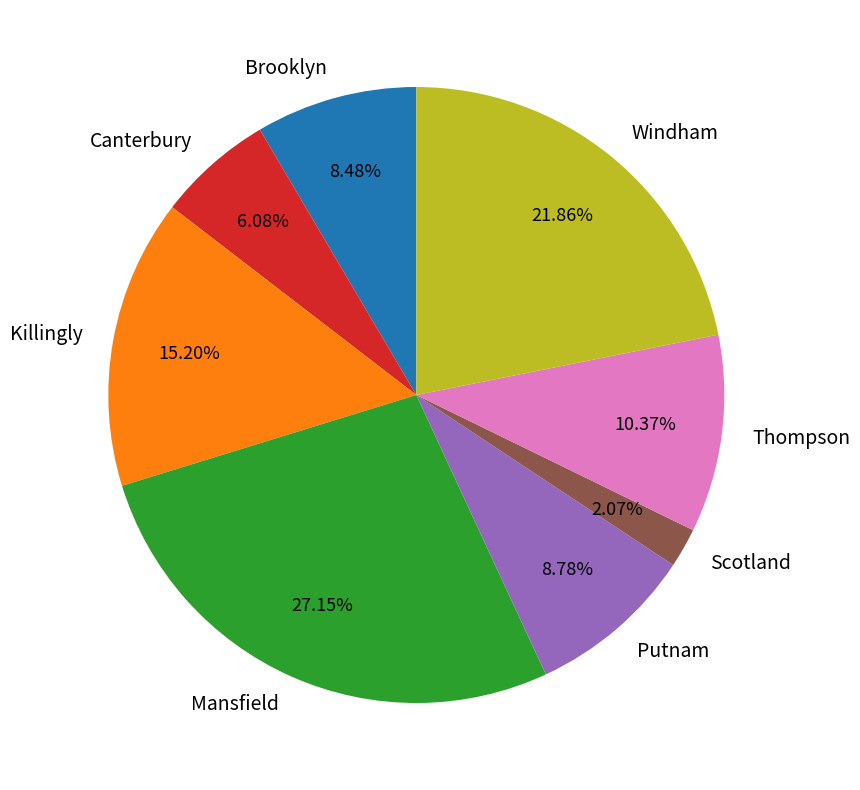

What percentage is NOT represented by Windham?

78.1%